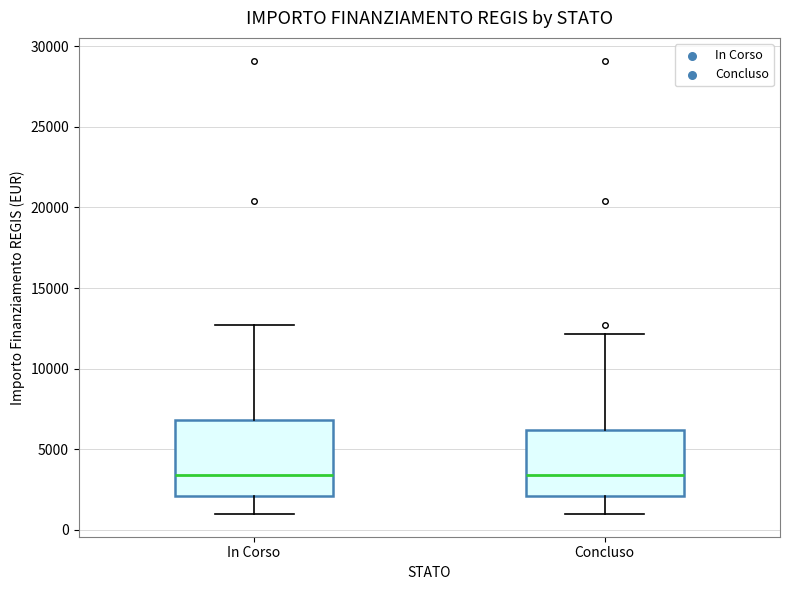

Comparing the boxes themselves (not the whiskers), which one is the tallest?

In Corso